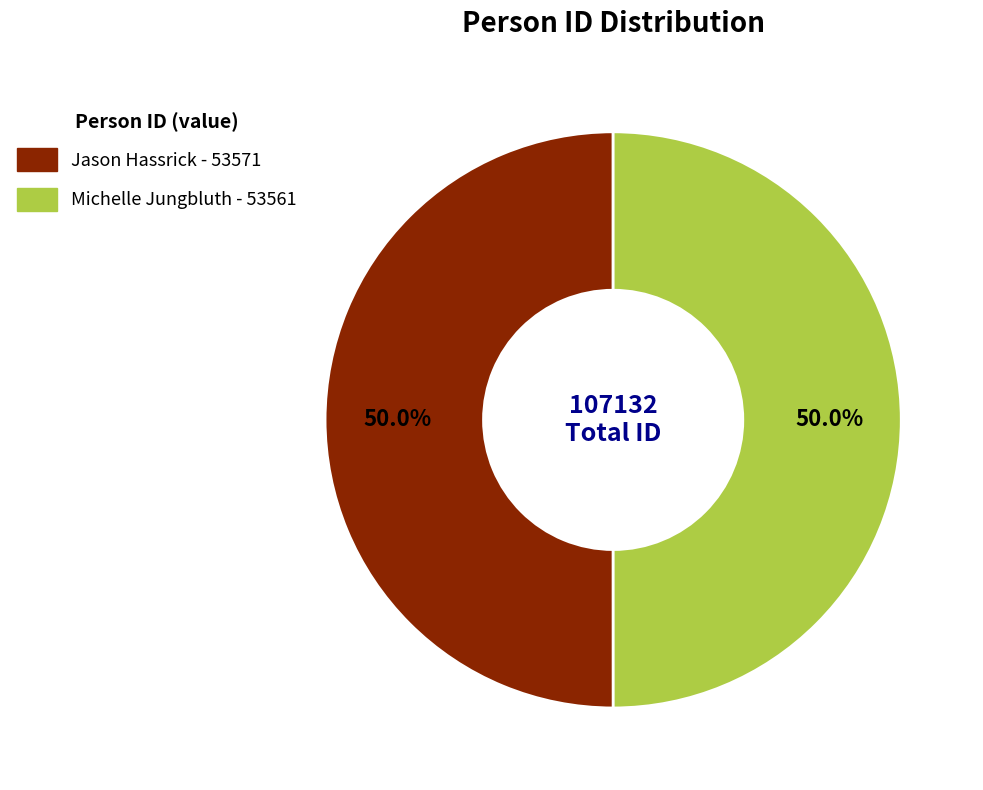

True or false: Jason Hassrick accounts for 50% of the total.

True